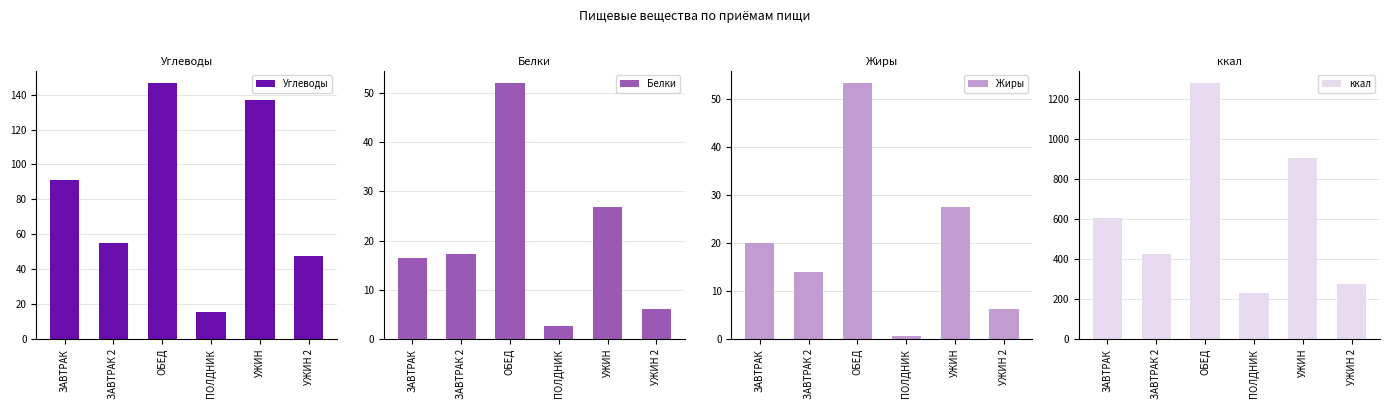

How many bars are there in each group?

4